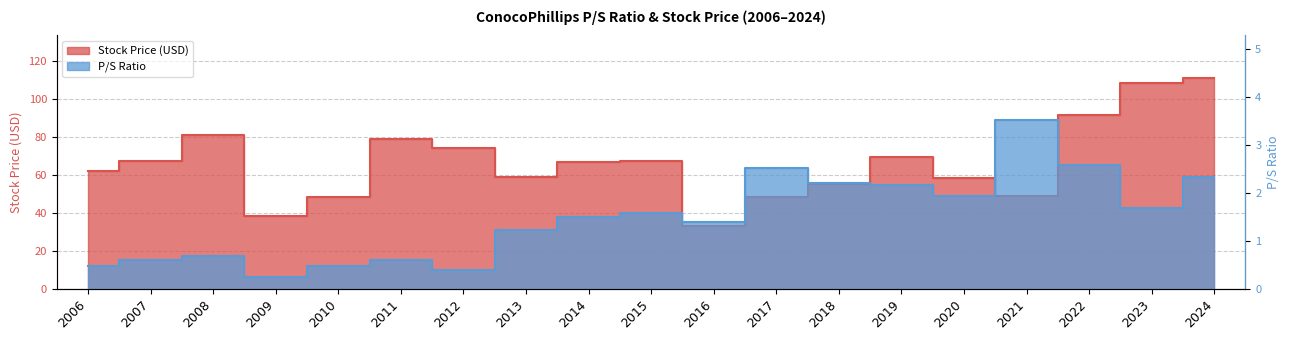

Where does the Stock Price series first go above 66?

2007